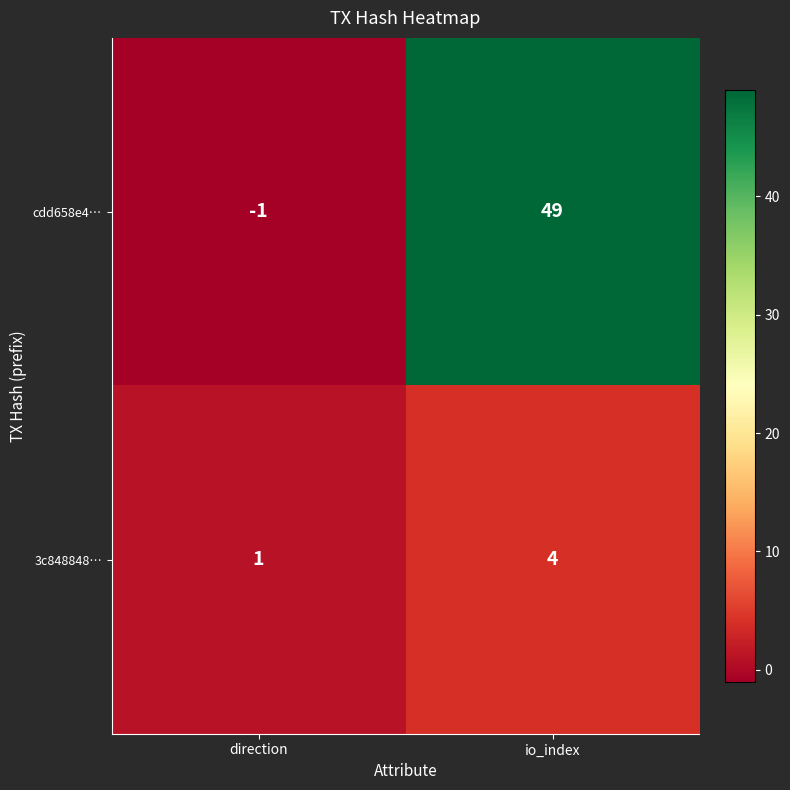

At which category does the chart reach its peak across all series?

io_index